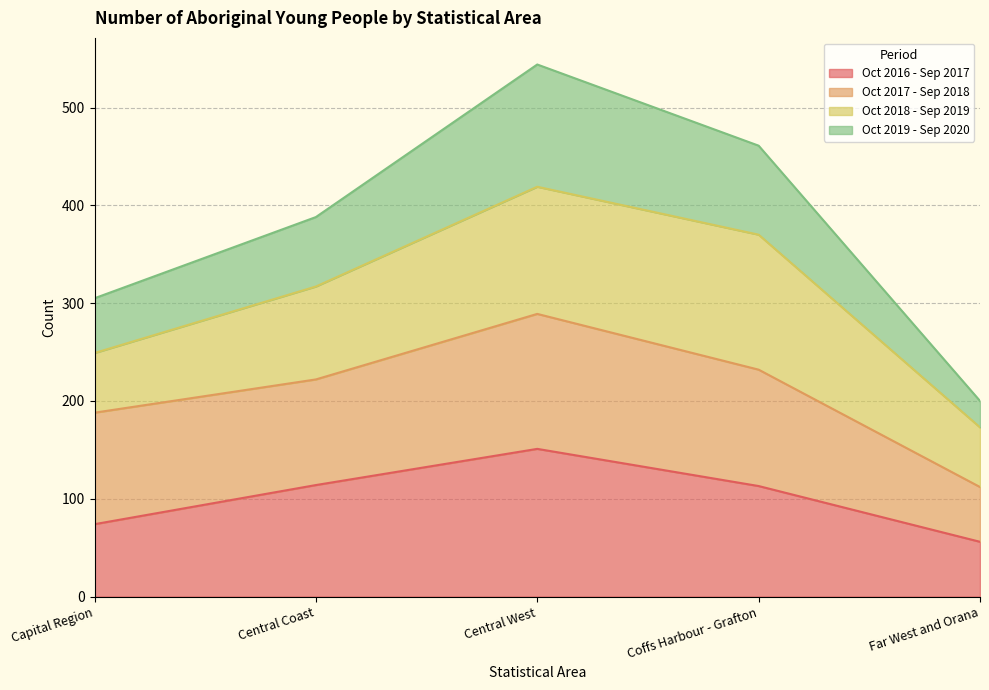

True or false: Oct 2016 - Sep 2017 has a value of 56 at Far West and Orana.

True